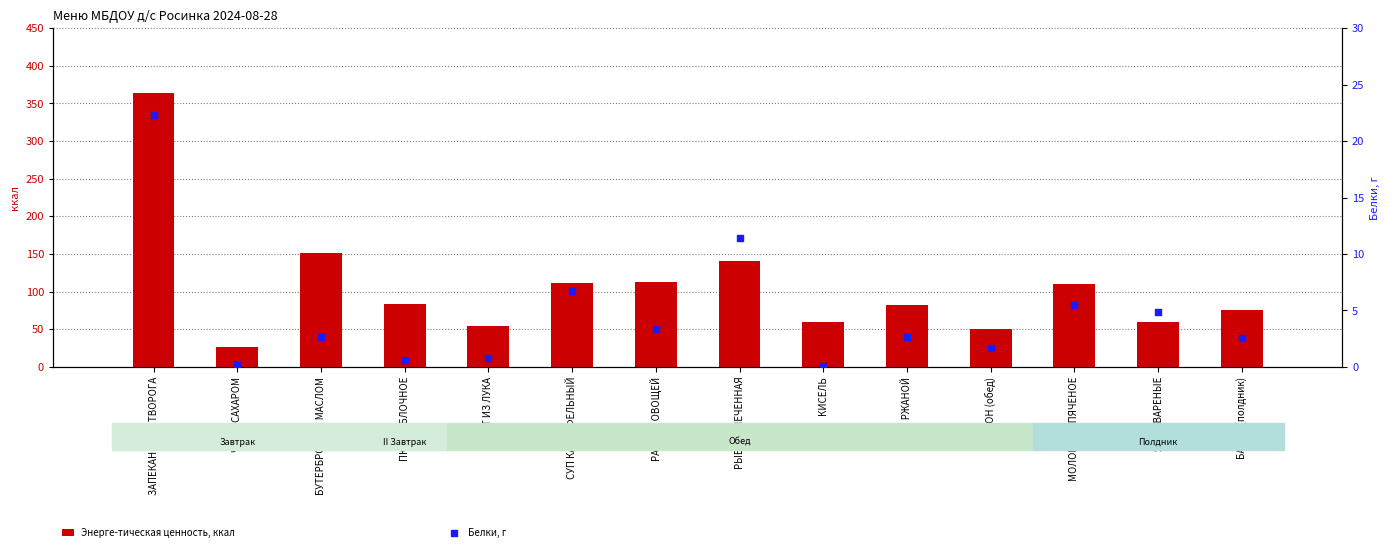

At which category is the sum across all series the highest?

ЗАПЕКАНКА ИЗ ТВОРОГА